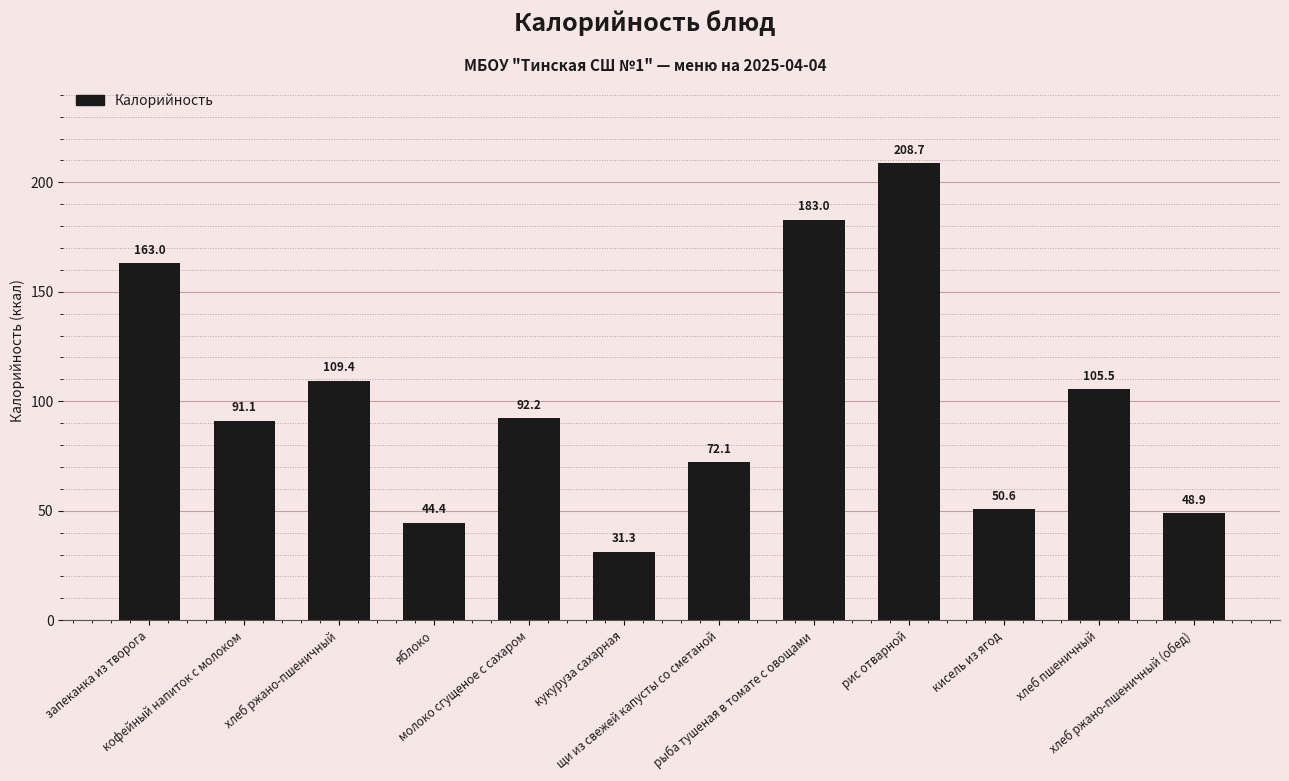

Which category has the highest value across all series?

рис отварной